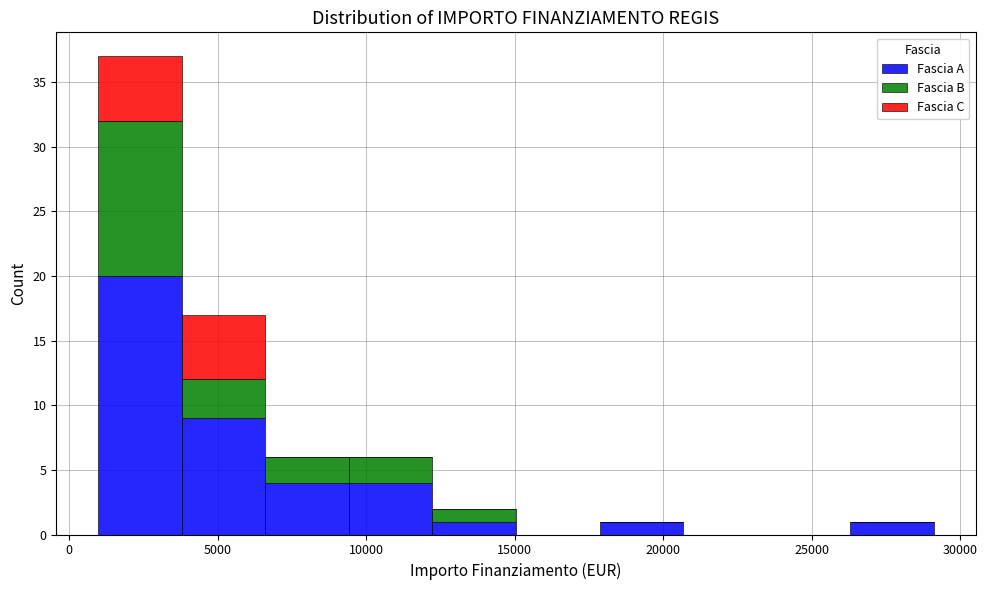

Reading left to right, transcribe this chart: for each stacked bar, give the range it covers on the x-axis and its total height. Neither the bar edges nor the heights are printed on the chart, so give them approximately, as read against the axes.

1000 to 4000: 37
4000 to 6500: 17
6500 to 9500: 6
9500 to 12000: 6
12000 to 15000: 2
15000 to 18000: 0
18000 to 20500: 1
20500 to 23500: 0
23500 to 26500: 0
26500 to 29000: 1